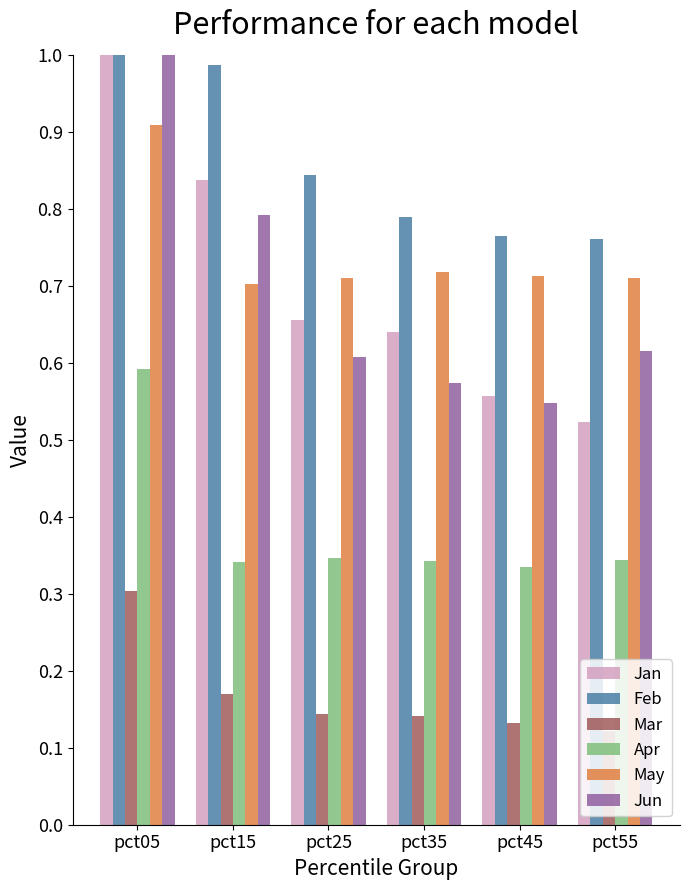

What is the difference between the maximum and minimum values in the Mar series?

0.2